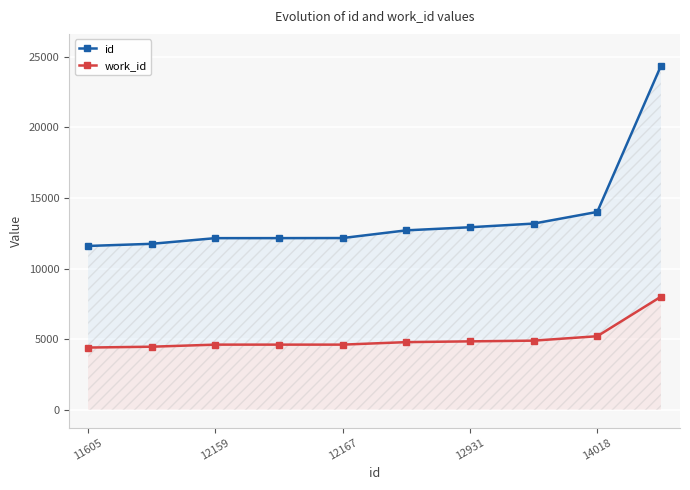

What is the average value of the id series?

13707